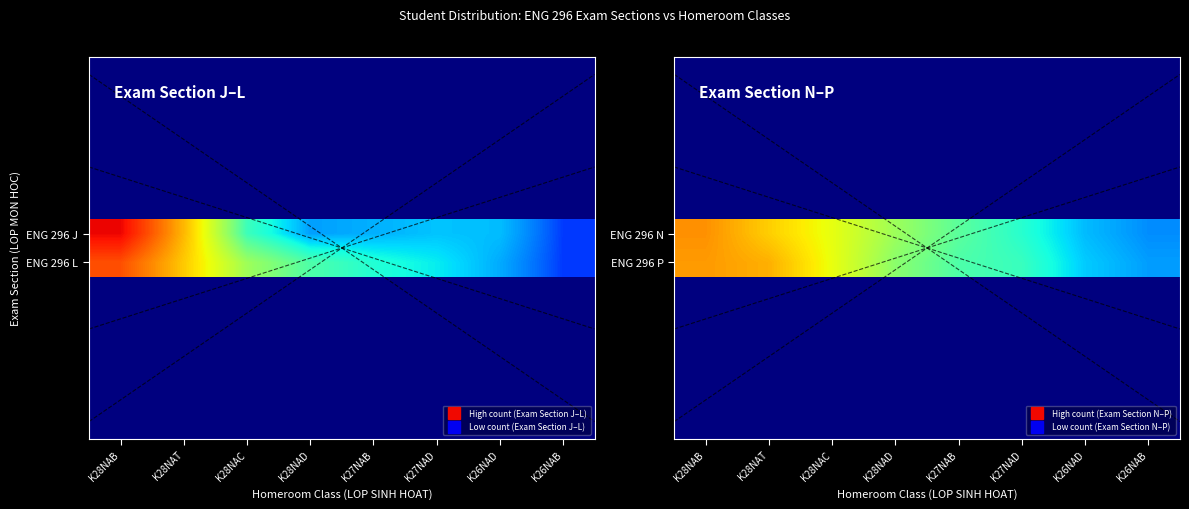

What is the total value across all series at K28NAT?

13.0